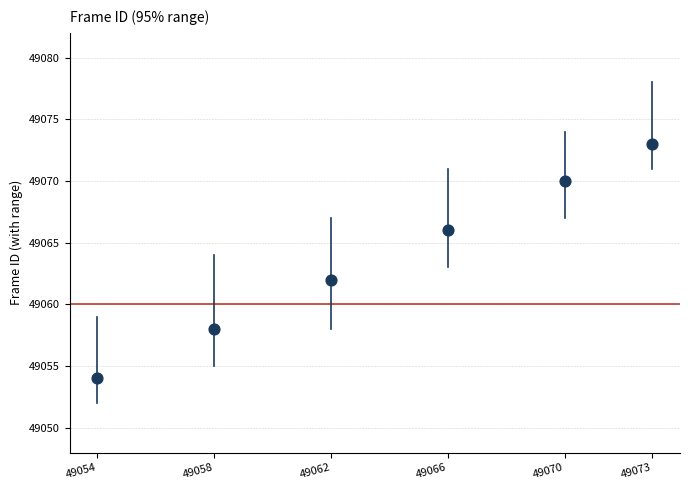

What Y value in the scatter plot is closest to 49063?

49062